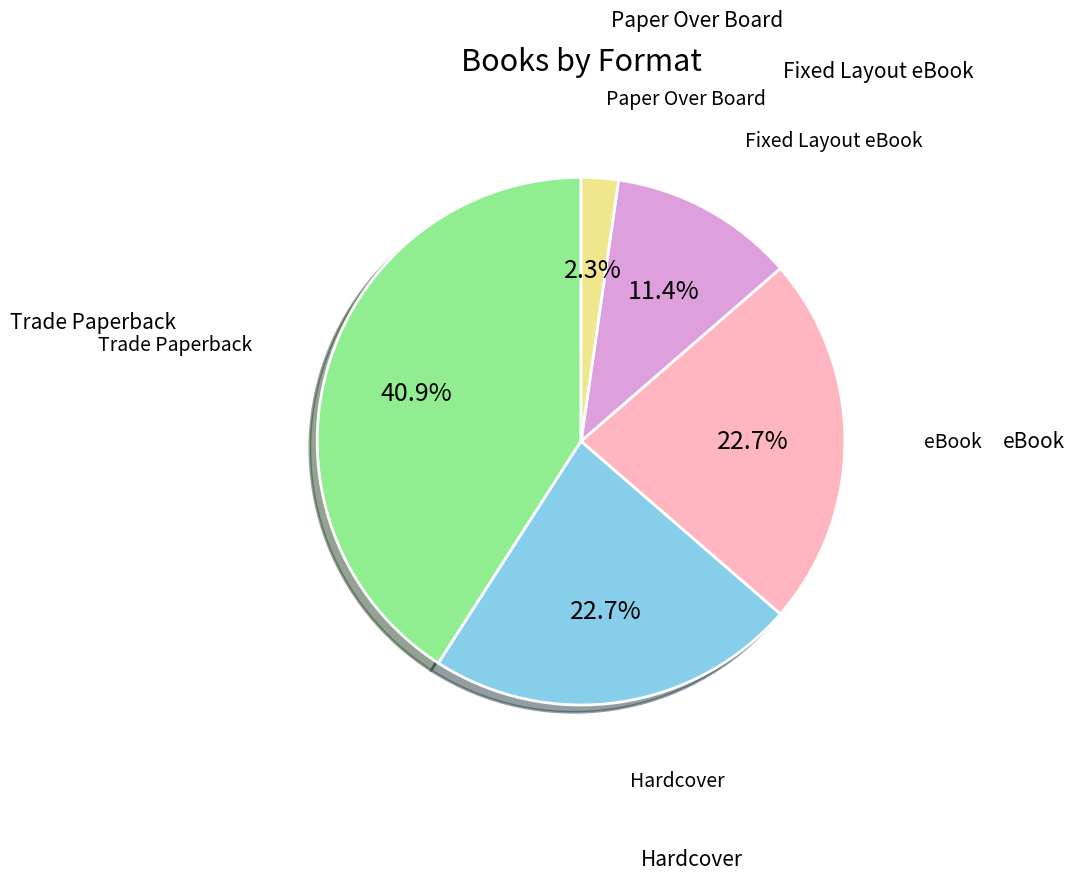

Is there any slice that represents more than half of the pie?

No